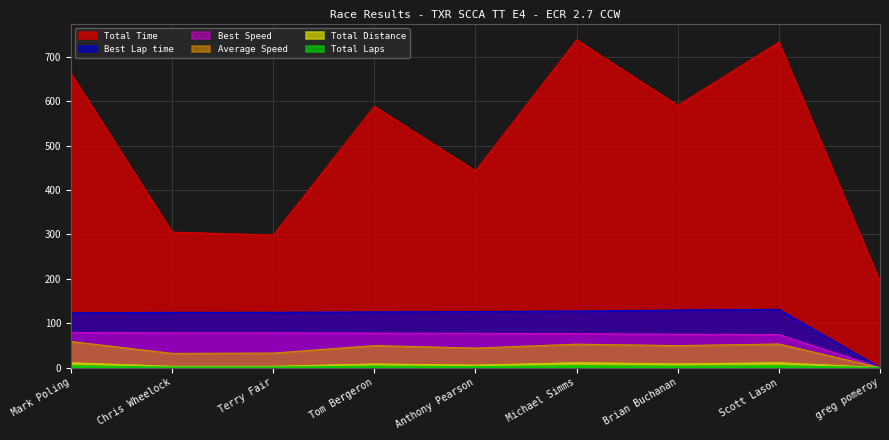

What is the maximum value for Total Time?

738.1